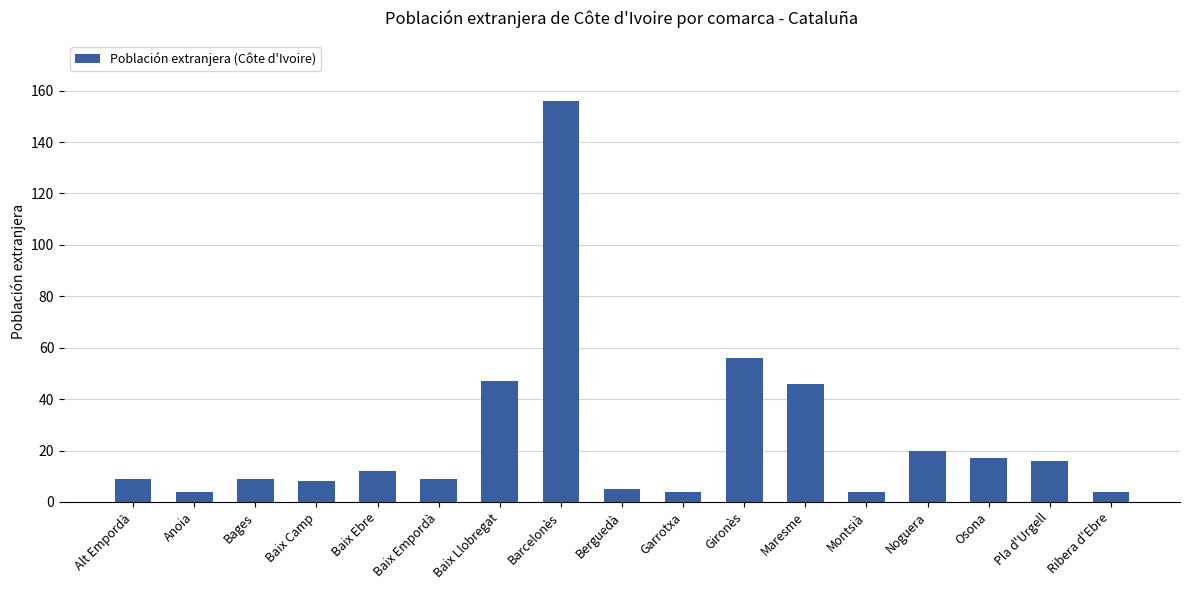

What is the value of the 2nd bar from the left?

4